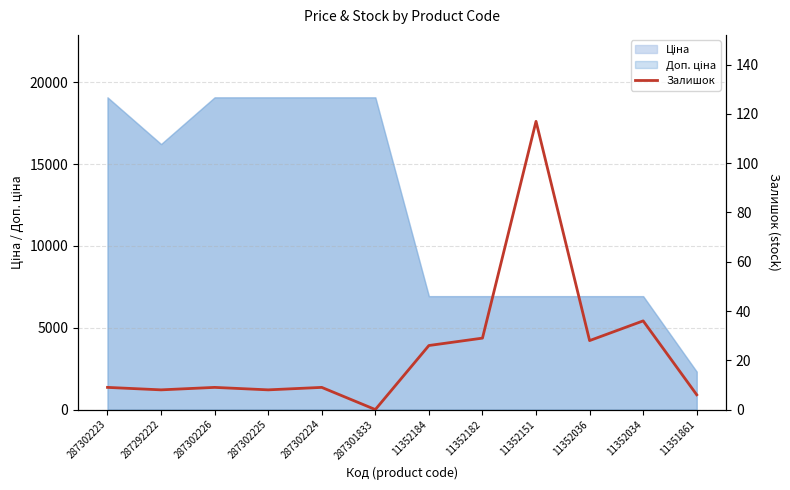

How many interior local valleys (lower than both neighbors) does the data have?

4